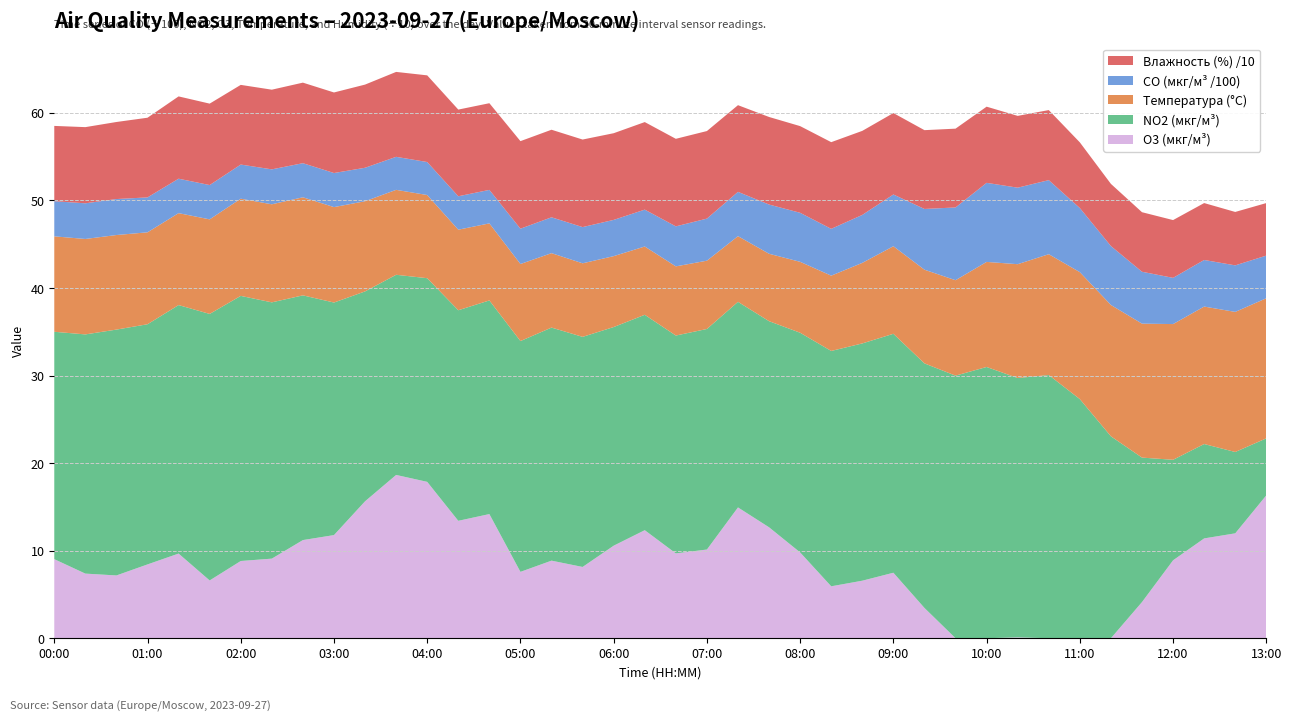

Reading right to left, transcribe all the data shown in this chart.

O3 (мкг/м³): 16.3	12.0	11.4	8.9	4.1	0.0	0.0	0.0	0.1	0.0	0.0	3.5	7.5	6.6	5.9	9.8	12.7	14.9	10.1	9.7	12.3	10.6	8.1	8.9	7.6	14.2	13.4	17.9	18.6	15.6	11.8	11.2	9.1	8.8	6.6	9.7	8.4	7.2	7.4	9.0
NO2 (мкг/м³): 6.5	9.3	10.8	11.5	16.5	23.1	27.3	30.1	29.6	31.0	30.0	27.9	27.3	27.1	26.9	25.1	23.5	23.5	25.2	24.9	24.6	25.0	26.3	26.6	26.4	24.4	24.1	23.3	22.9	24.0	26.6	27.9	29.3	30.3	30.4	28.4	27.4	28.1	27.3	26.0
Температура (°C): 16.0	16.0	15.7	15.5	15.3	15.0	14.5	13.8	13.0	12.0	10.9	10.7	10.0	9.2	8.6	8.1	7.7	7.5	7.8	7.9	7.8	8.1	8.4	8.5	8.8	8.8	9.2	9.5	9.7	10.3	10.9	11.2	11.2	11.1	10.8	10.5	10.5	10.8	10.9	10.9
CO (мкг/м³ /100): 4.9	5.3	5.3	5.3	5.9	6.7	7.3	8.5	8.7	9.0	8.3	6.9	5.9	5.5	5.3	5.6	5.6	5.1	4.8	4.6	4.2	4.1	4.1	4.1	4.0	3.8	3.8	3.8	3.8	3.8	3.9	3.9	4.0	3.9	3.9	3.9	4.0	4.1	4.1	4.0
Влажность (%) /10: 6.0	6.1	6.5	6.6	6.8	7.1	7.5	8.0	8.2	8.7	9.0	9.0	9.3	9.6	9.9	9.9	10.0	9.9	10.0	10.0	10.0	9.9	10.0	10.0	10.0	9.9	9.9	9.9	9.7	9.5	9.2	9.2	9.1	9.1	9.3	9.4	9.1	8.8	8.7	8.6